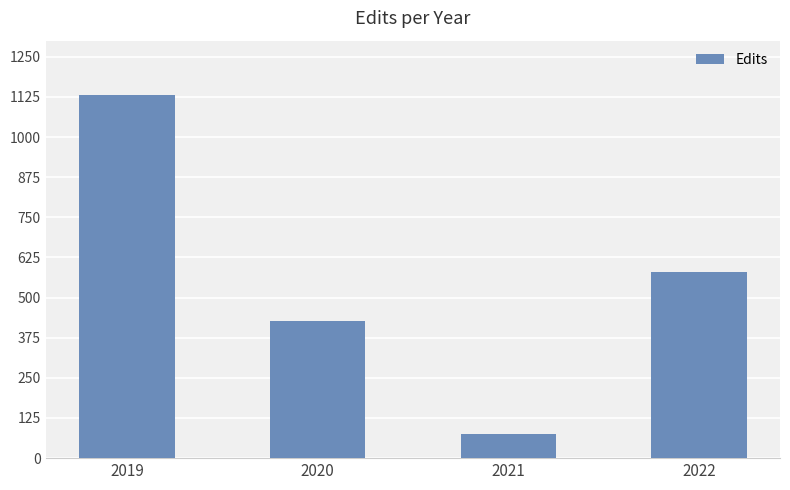

True or false: the data shows 581 at 2022.

True